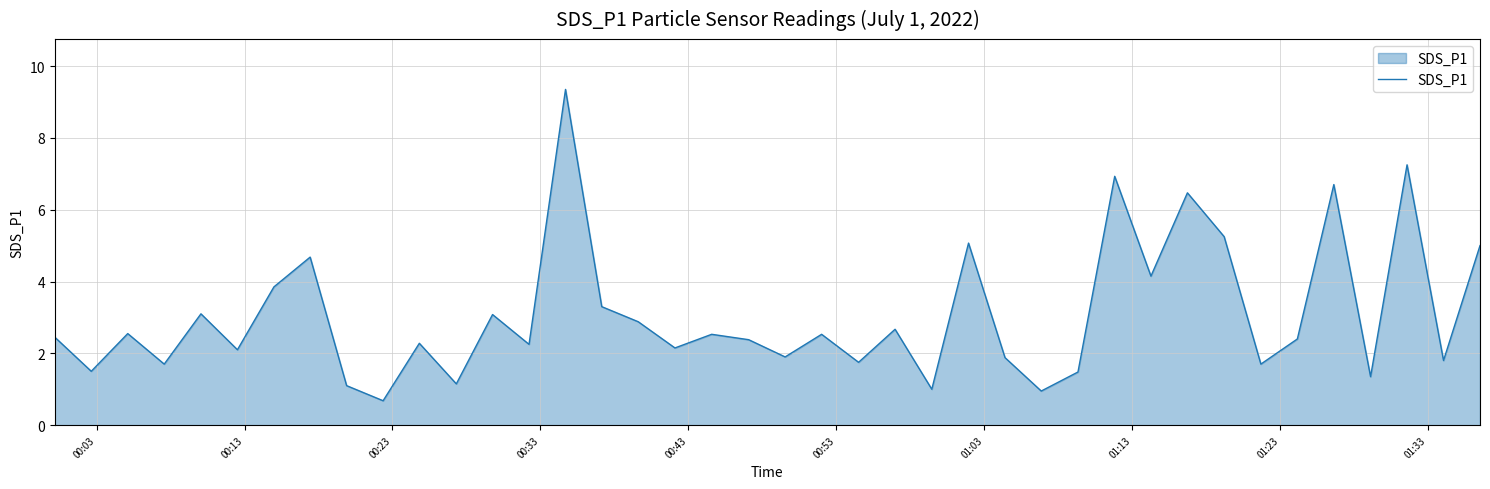

What is the minimum value shown in the chart?

0.7